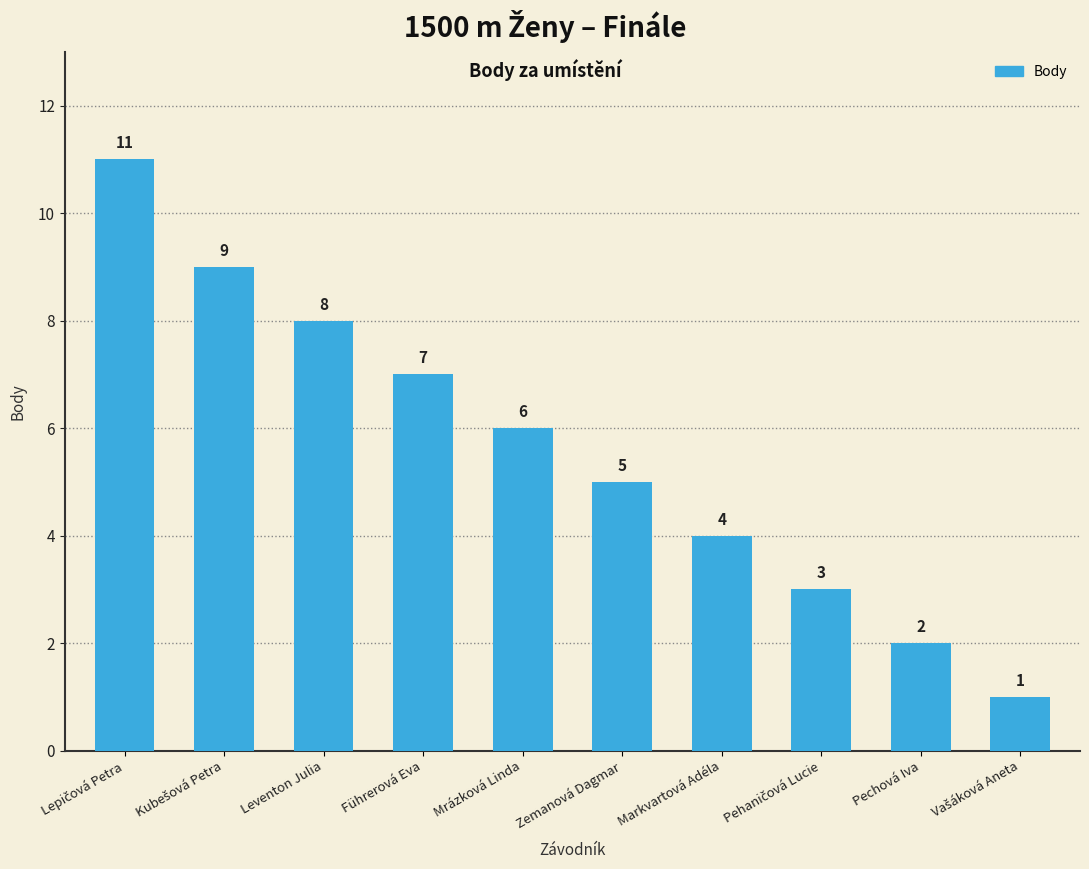

What is the difference between the maximum and minimum values?

10